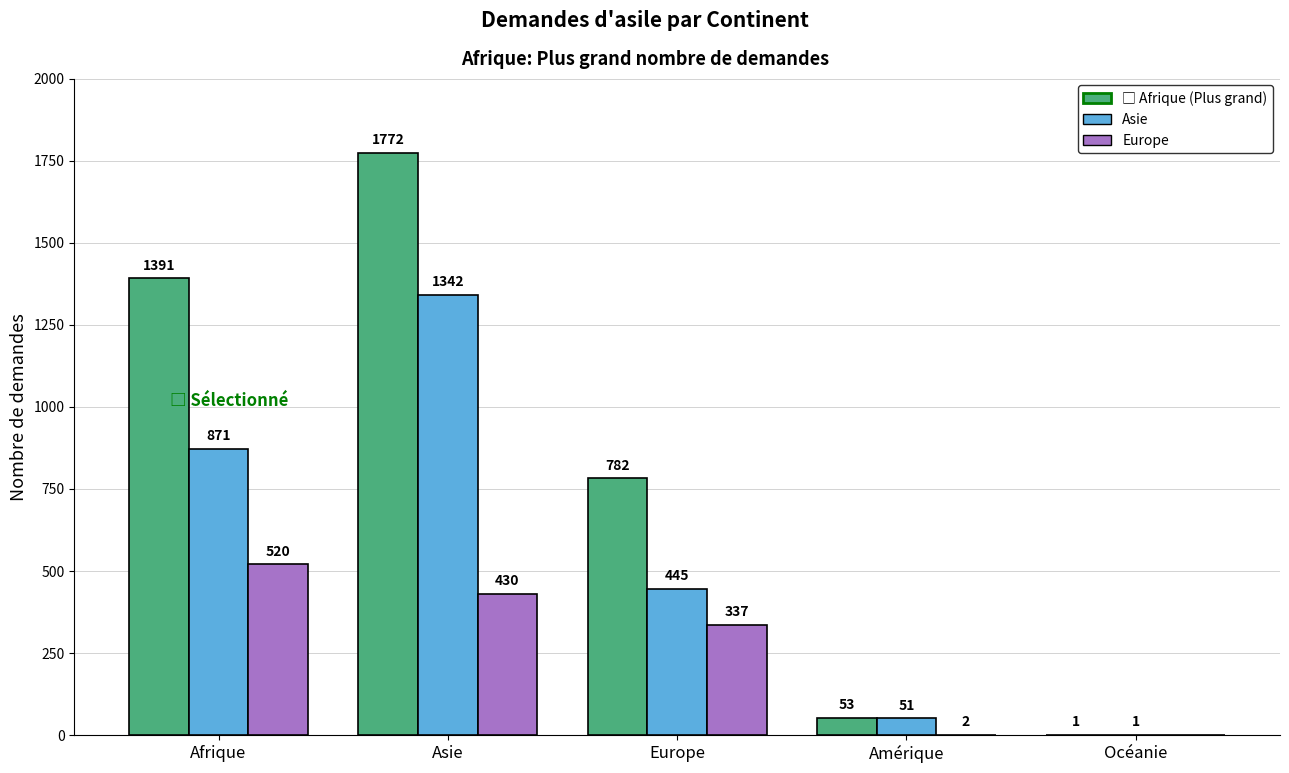

What is the total value across all series at Europe?

1564